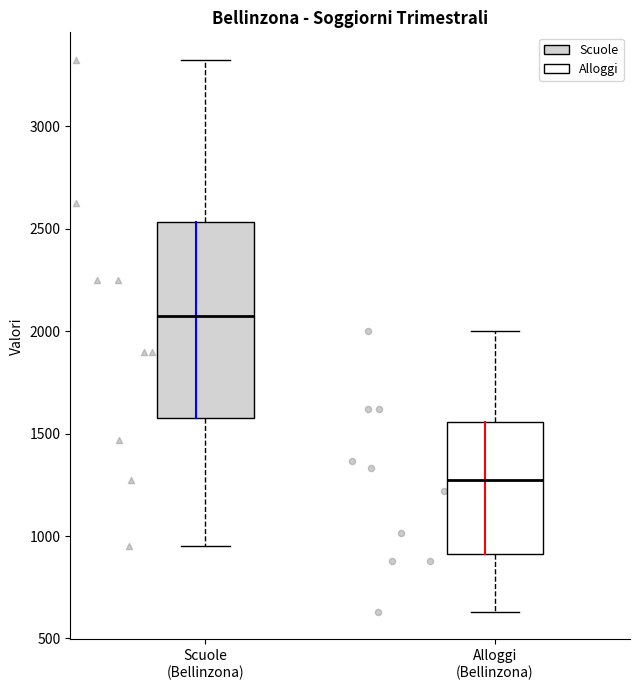

Reading left to right, transcribe this box plot: for each box, give where its median line is, the range the box spans, and where its two whiskers end, as read against the y-axis. The values are not printed on the chart, so give them approximately, as read against the axis.

Scuole (Bellinzona): median 2100, box 1600 to 2550, whiskers 950 to 3350
Alloggi (Bellinzona): median 1300, box 900 to 1550, whiskers 650 to 2000